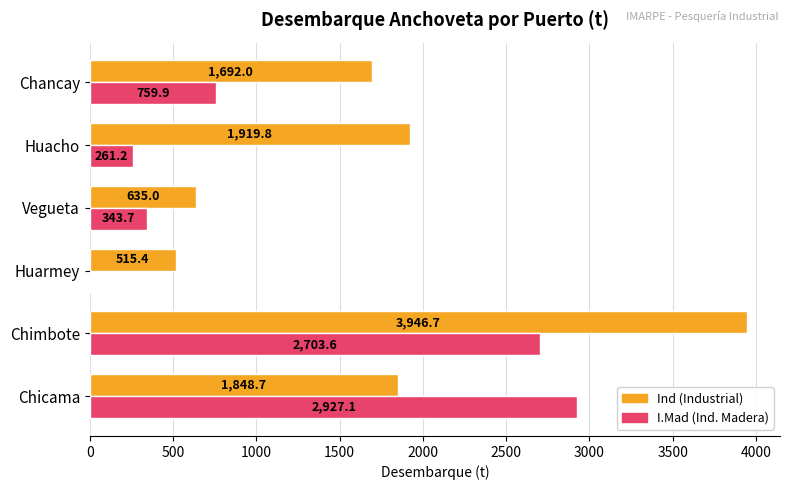

At which category is the sum across all series the highest?

Chimbote